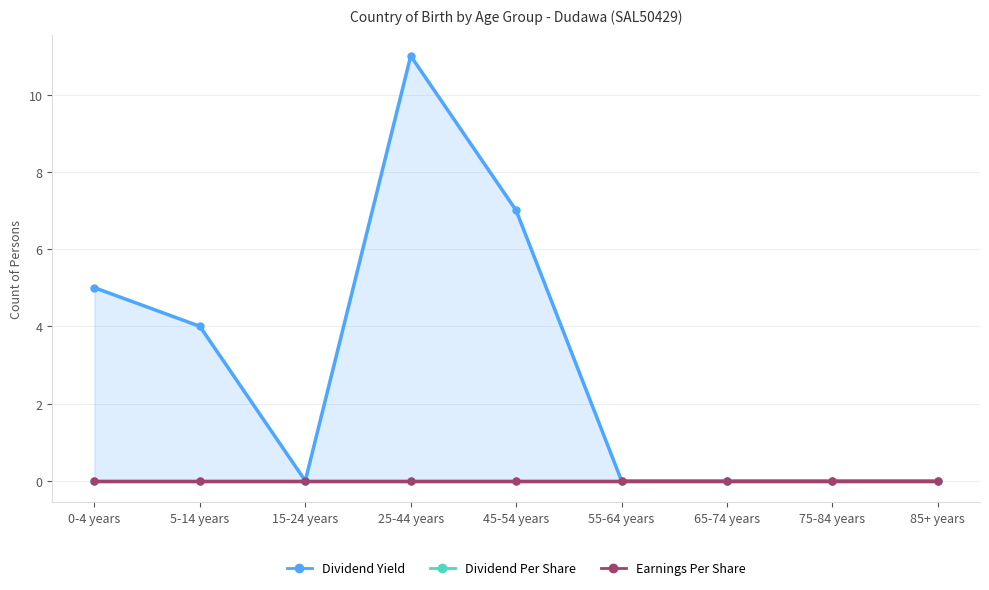

Does the chart display data point markers on the line(s)?

Yes